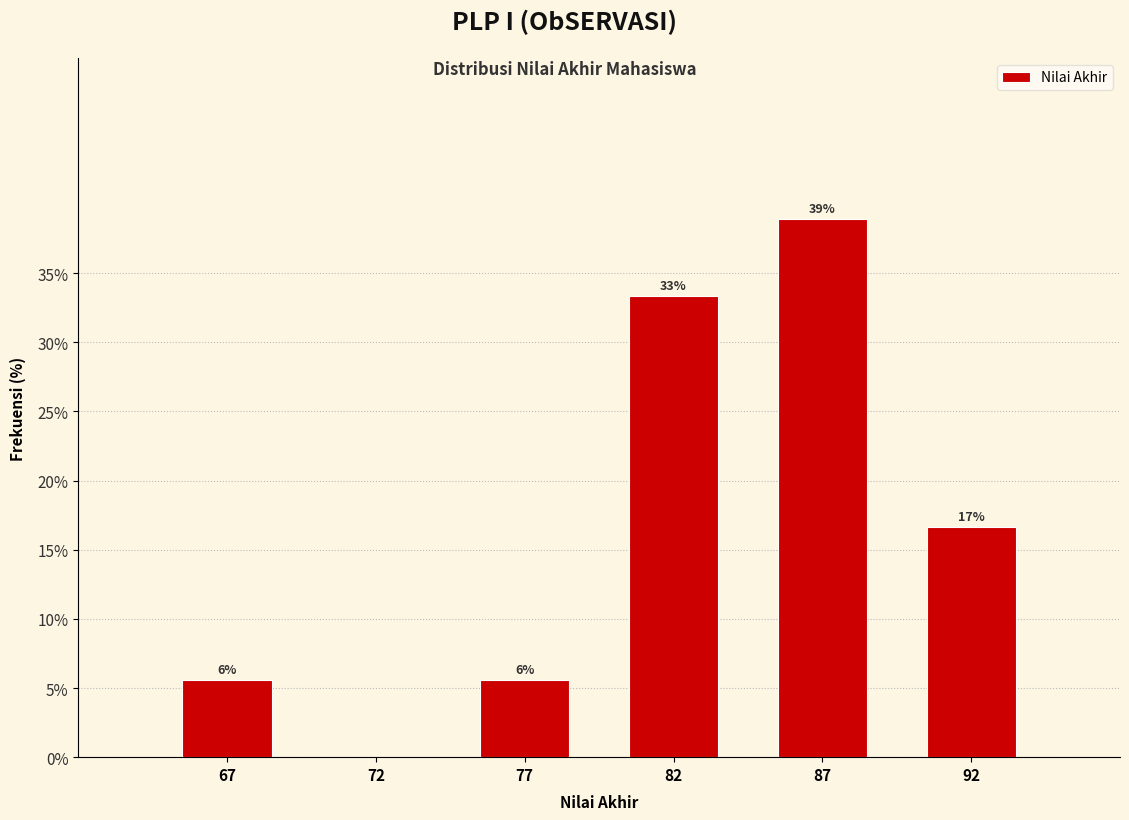

Are the bars horizontal?

No